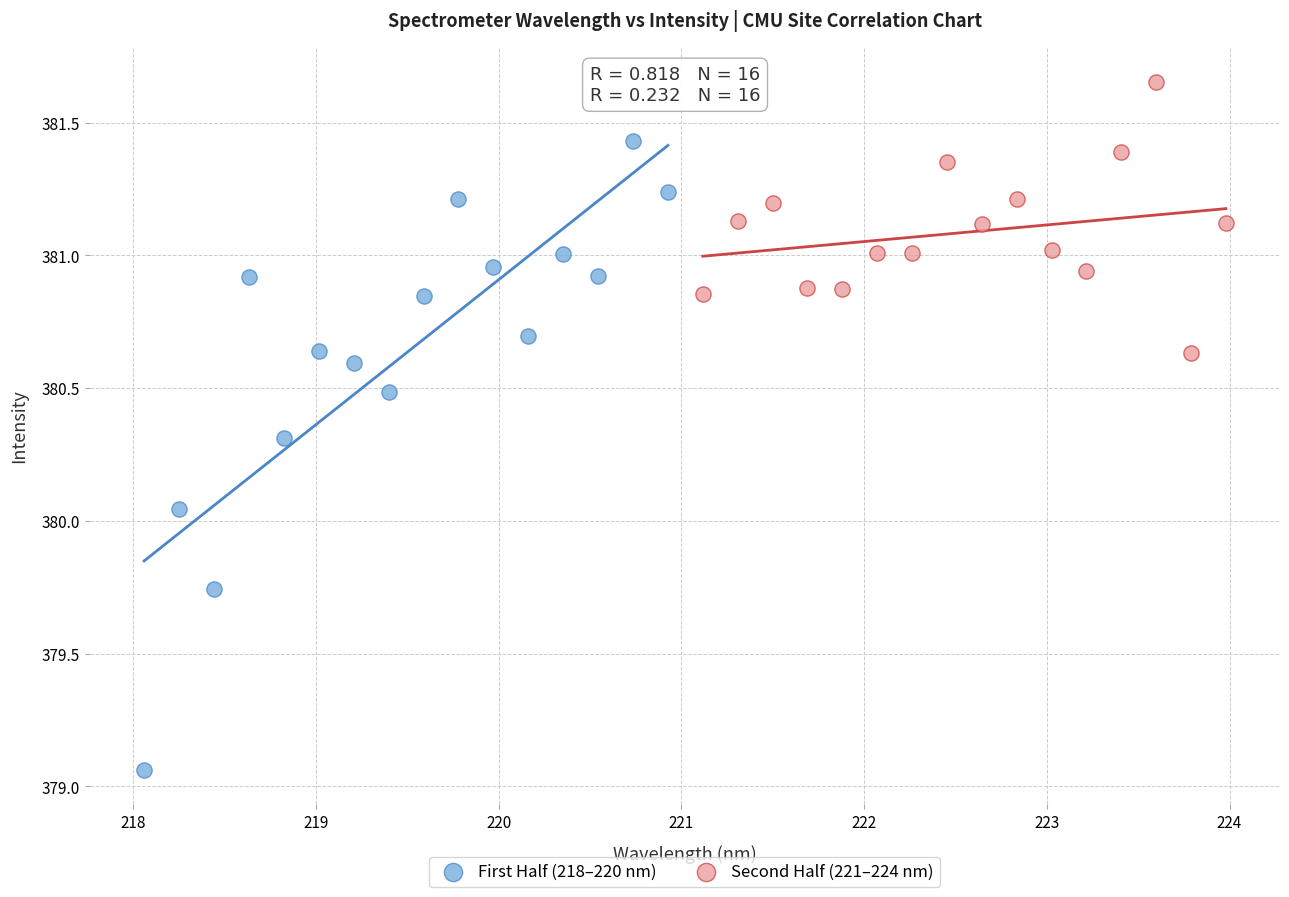

Which series has the largest Y range (max minus min)?

First Half (218–220 nm)